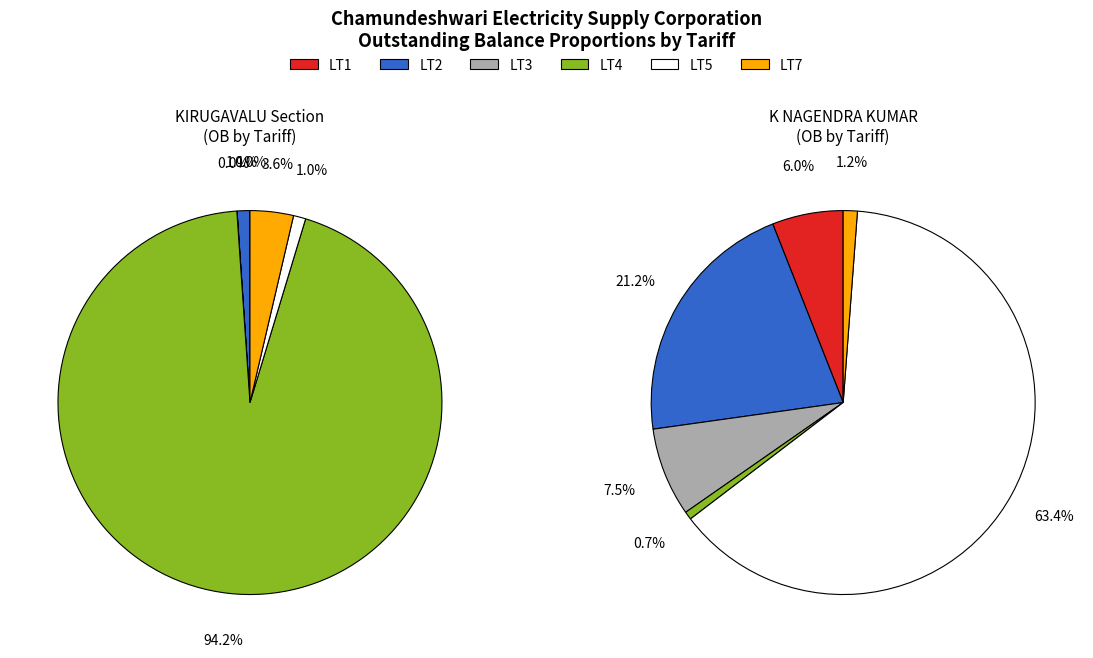

To the nearest percent, what portion does LT7 represent?

4%